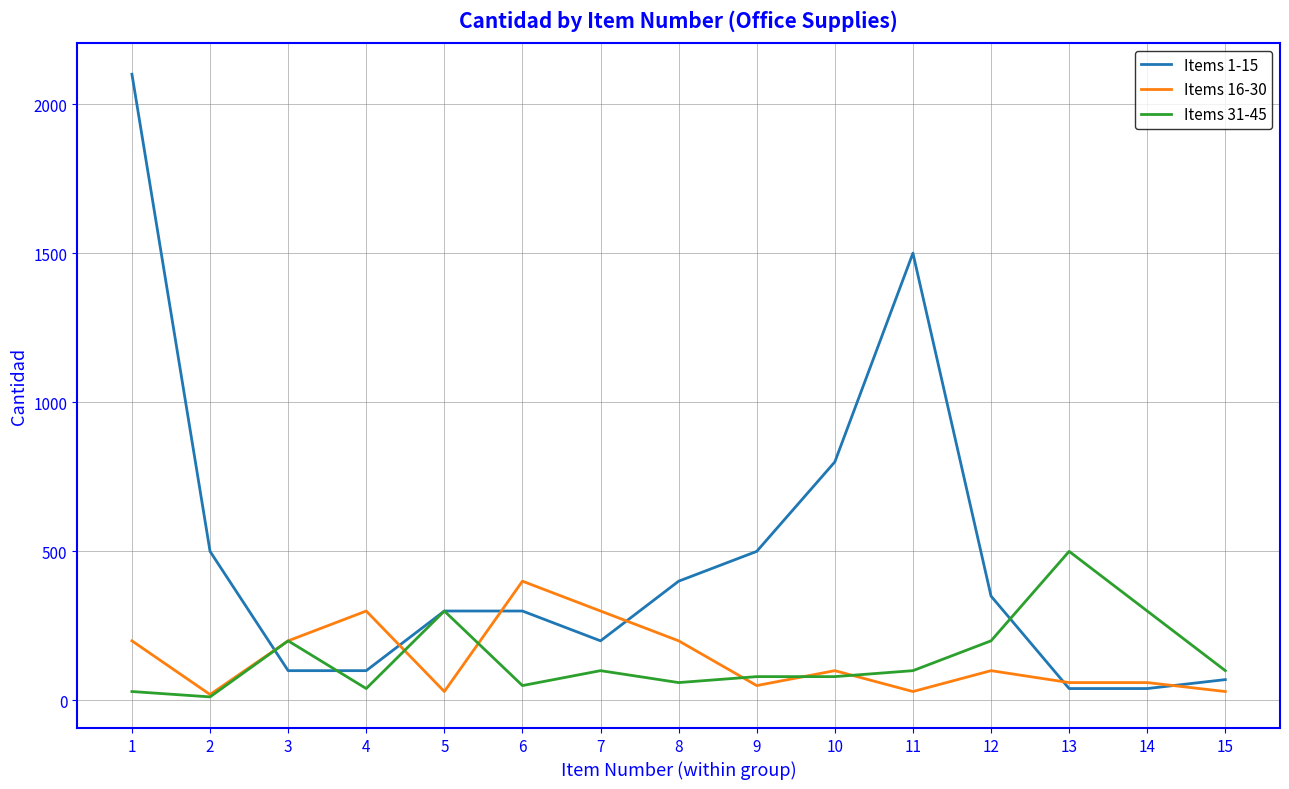

Read the Items 1-15 value at 7, to the nearest 10.

200